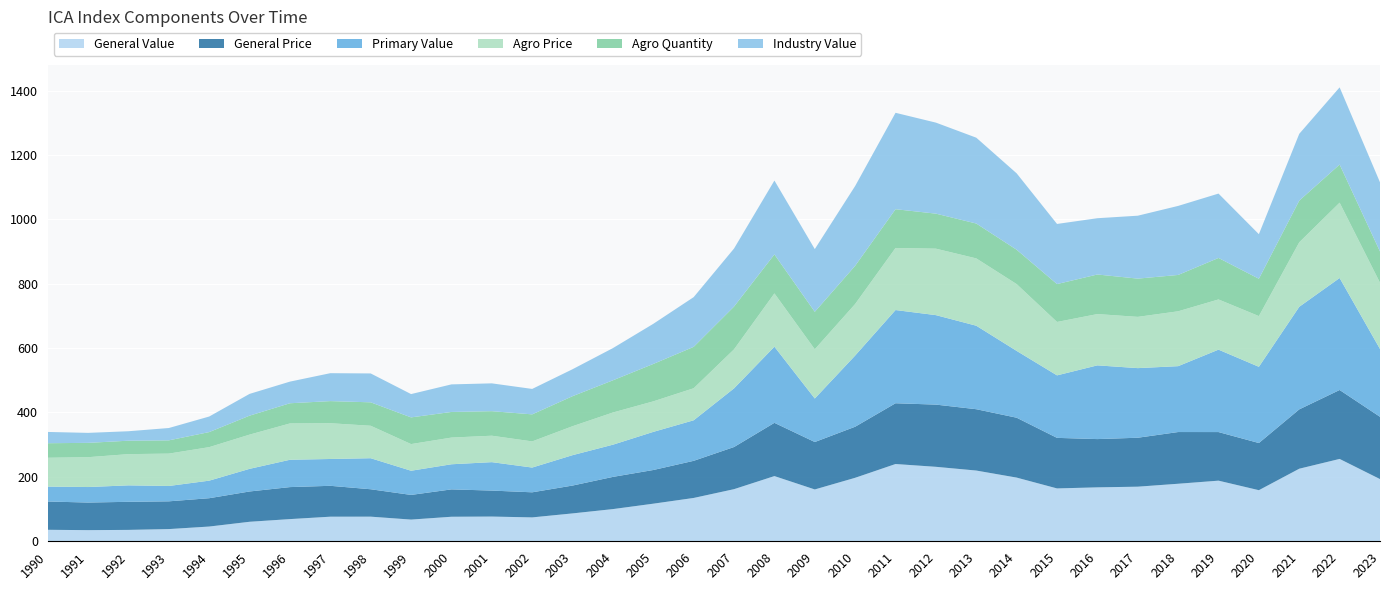

Reading left to right, transcribe all the data shown in this chart.

General Value: 1990=35.7	1991=34.6	1992=35.4	1993=37.9	1994=45.8	1995=60.6	1996=68.9	1997=76.4	1998=76.5	1999=67.4	2000=76.2	2001=76.8	2002=74.2	2003=86.6	2004=100.0	2005=116.8	2006=134.6	2007=161.9	2008=202.5	2009=161.0	2010=197.2	2011=240.0	2012=231.3	2013=219.7	2014=197.8	2015=164.2	2016=167.5	2017=169.6	2018=178.7	2019=188.3	2020=158.7	2021=225.4	2022=255.8	2023=193.2
General Price: 1990=87.9	1991=85.7	1992=87.2	1993=86.2	1994=88.0	1995=94.1	1996=99.4	1997=95.9	1998=85.1	1999=76.6	2000=85.0	2001=80.7	2002=77.9	2003=86.5	2004=100.0	2005=104.6	2006=115.3	2007=130.9	2008=165.4	2009=147.3	2010=158.6	2011=188.7	2012=193.2	2013=190.5	2014=186.0	2015=157.0	2016=149.9	2017=152.0	2018=160.6	2019=150.9	2020=146.5	2021=184.3	2022=214.1	2023=193.4
Primary Value: 1990=46.3	1991=48.2	1992=51.1	1993=47.7	1994=54.5	1995=70.3	1996=84.9	1997=83.3	1998=96.4	1999=75.1	2000=78.0	2001=88.3	2002=76.9	2003=94.4	2004=100.0	2005=118.4	2006=125.9	2007=182.2	2008=236.5	2009=135.1	2010=221.1	2011=289.5	2012=277.9	2013=259.3	2014=207.5	2015=194.1	2016=229.0	2017=216.2	2018=204.6	2019=256.0	2020=236.7	2021=318.6	2022=347.8	2023=210.6
Agro Price: 1990=89.5	1991=92.7	1992=97.0	1993=100.5	1994=104.1	1995=106.3	1996=112.8	1997=111.1	1998=100.8	1999=82.8	2000=82.9	2001=82.1	2002=81.2	2003=89.9	2004=100.0	2005=94.8	2006=99.5	2007=121.2	2008=165.5	2009=152.9	2010=160.1	2011=192.8	2012=206.4	2013=209.1	2014=207.5	2015=165.9	2016=159.3	2017=159.2	2018=170.4	2019=155.9	2020=157.5	2021=200.3	2022=234.0	2023=205.8
Agro Quantity: 1990=45.2	1991=44.5	1992=41.7	1993=41.2	1994=46.8	1995=58.9	1996=62.7	1997=68.7	1998=72.8	1999=82.9	2000=79.6	2001=76.2	2002=84.0	2003=93.3	2004=100.0	2005=116.2	2006=128.6	2007=132.9	2008=121.1	2009=116.4	2010=118.7	2011=120.4	2012=108.8	2013=108.3	2014=106.7	2015=117.7	2016=122.9	2017=118.8	2018=112.9	2019=128.9	2020=116.0	2021=129.5	2022=118.4	2023=97.1
Industry Value: 1990=35.0	1991=31.0	1992=29.4	1993=38.3	1994=48.3	1995=67.6	1996=67.2	1997=86.7	1998=89.7	1999=72.4	2000=85.6	2001=86.4	2002=79.0	2003=83.7	2004=100.0	2005=124.6	2006=154.4	2007=180.2	2008=229.4	2009=194.8	2010=247.8	2011=299.4	2012=282.7	2013=266.6	2014=237.3	2015=186.7	2016=174.8	2017=195.4	2018=214.4	2019=199.9	2020=138.4	2021=207.4	2022=239.7	2023=214.8